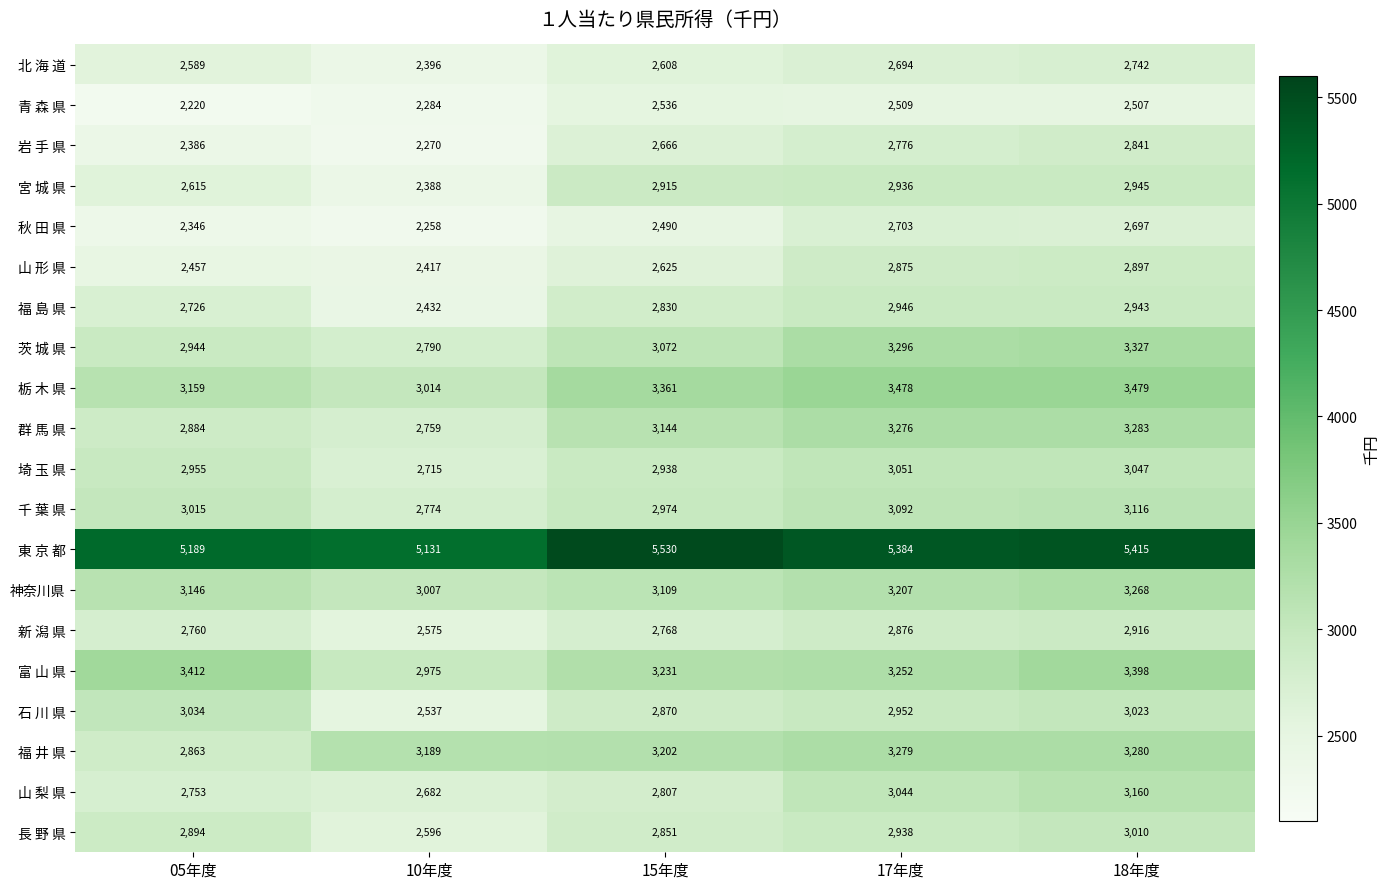

True or false: 山 梨 県 has a value of 2682 at 10年度.

True